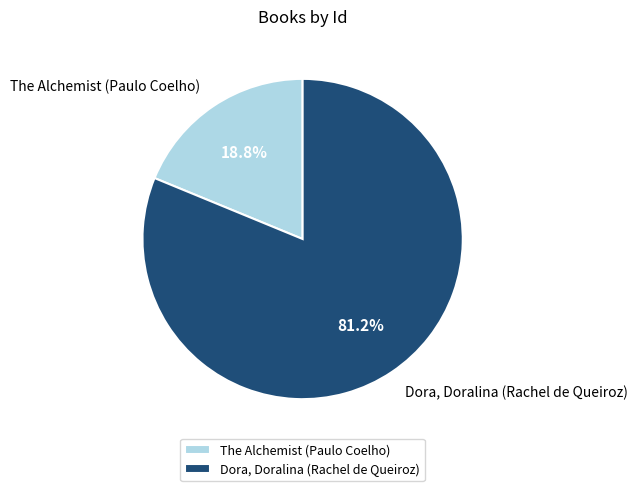

What is the ratio of the value at The Alchemist (Paulo Coelho) to the value at Dora, Doralina (Rachel de Queiroz)?

0.2